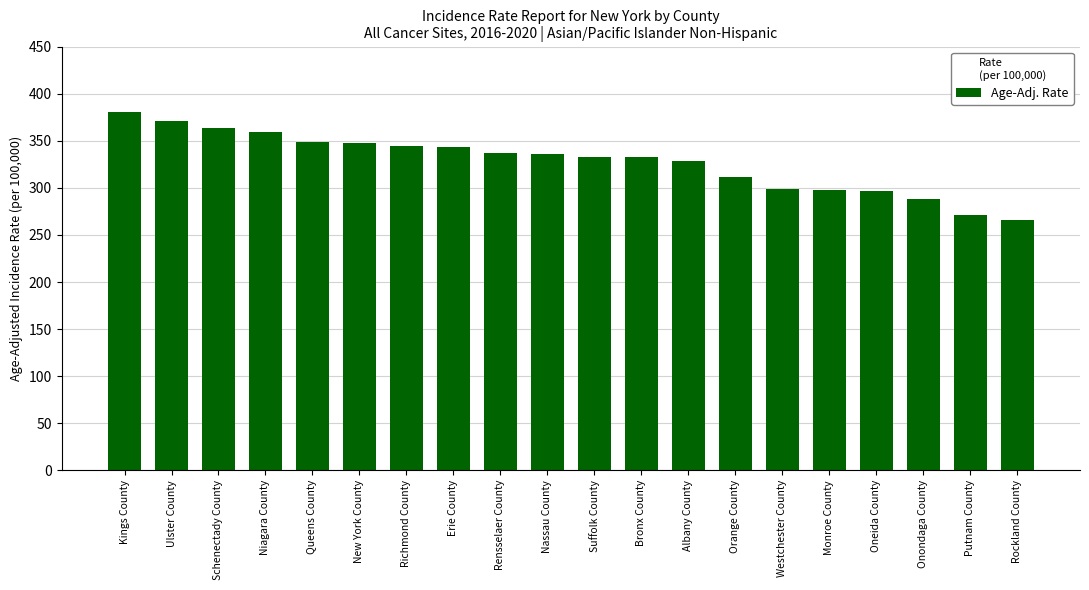

Which category has the lowest value across all series?

Rockland County